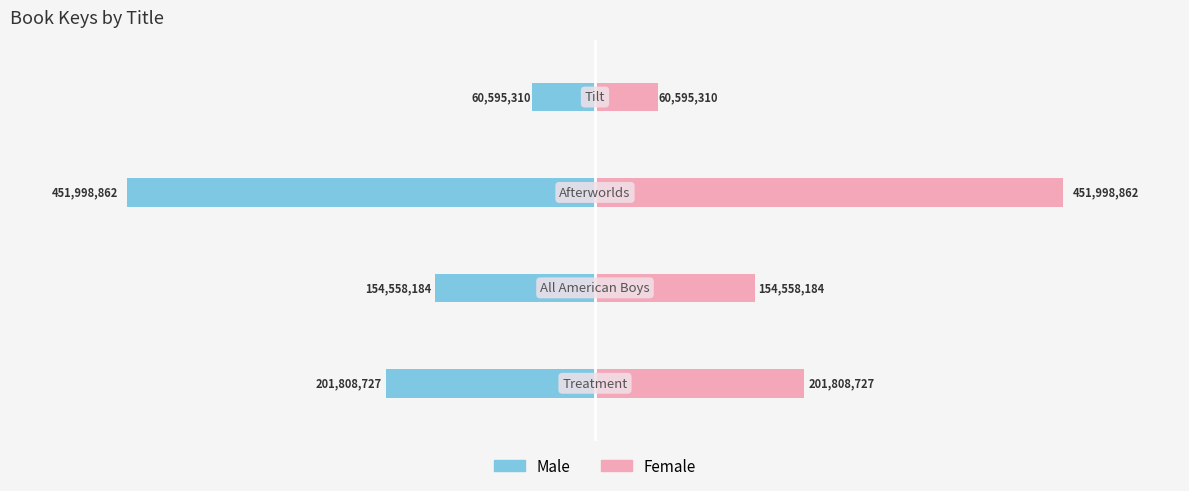

How many Male values are between -201808727 and -60595310?

3